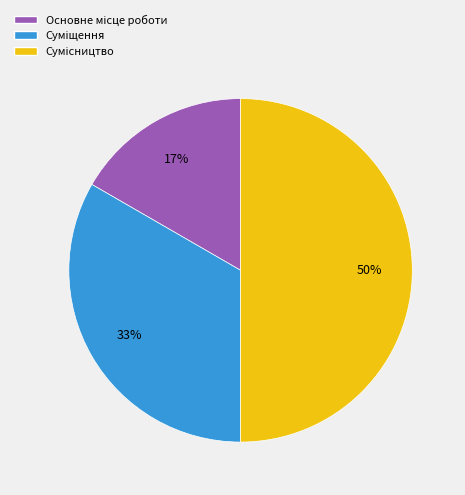

To the nearest percent, what is the average slice percentage?

33%